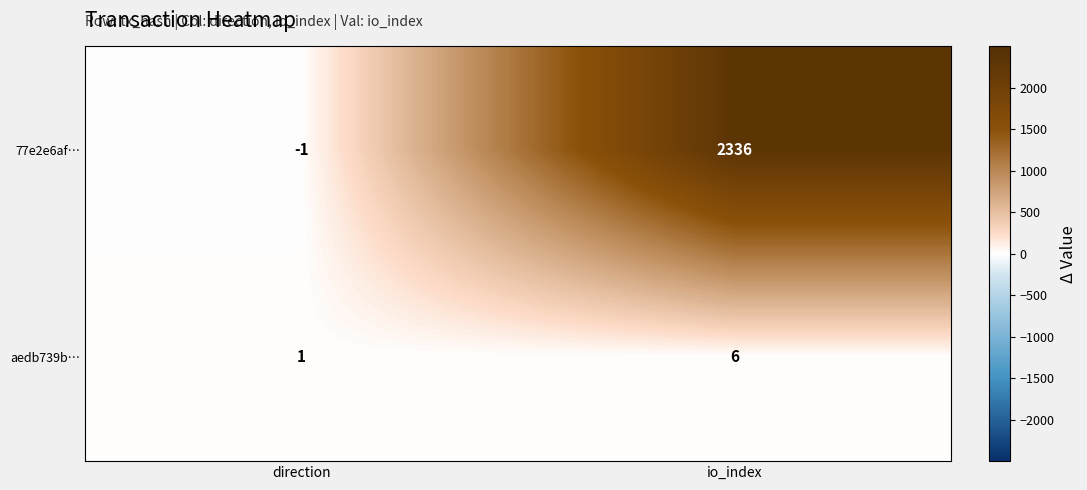

At direction, list the series in order from largest to smallest.

aedb739b…, 77e2e6af…